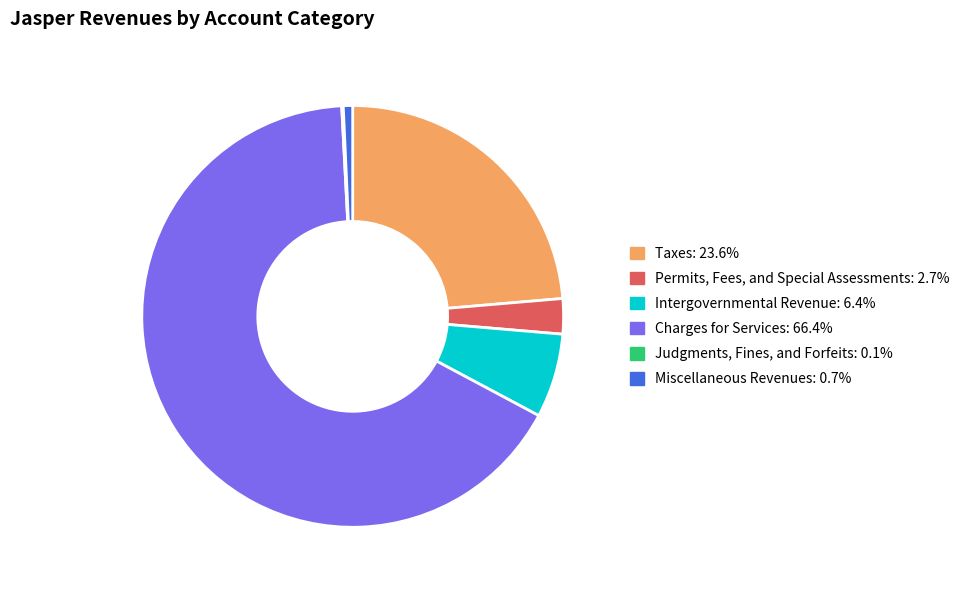

Between Permits, Fees, and Special Assessments and Taxes, which is larger?

Taxes